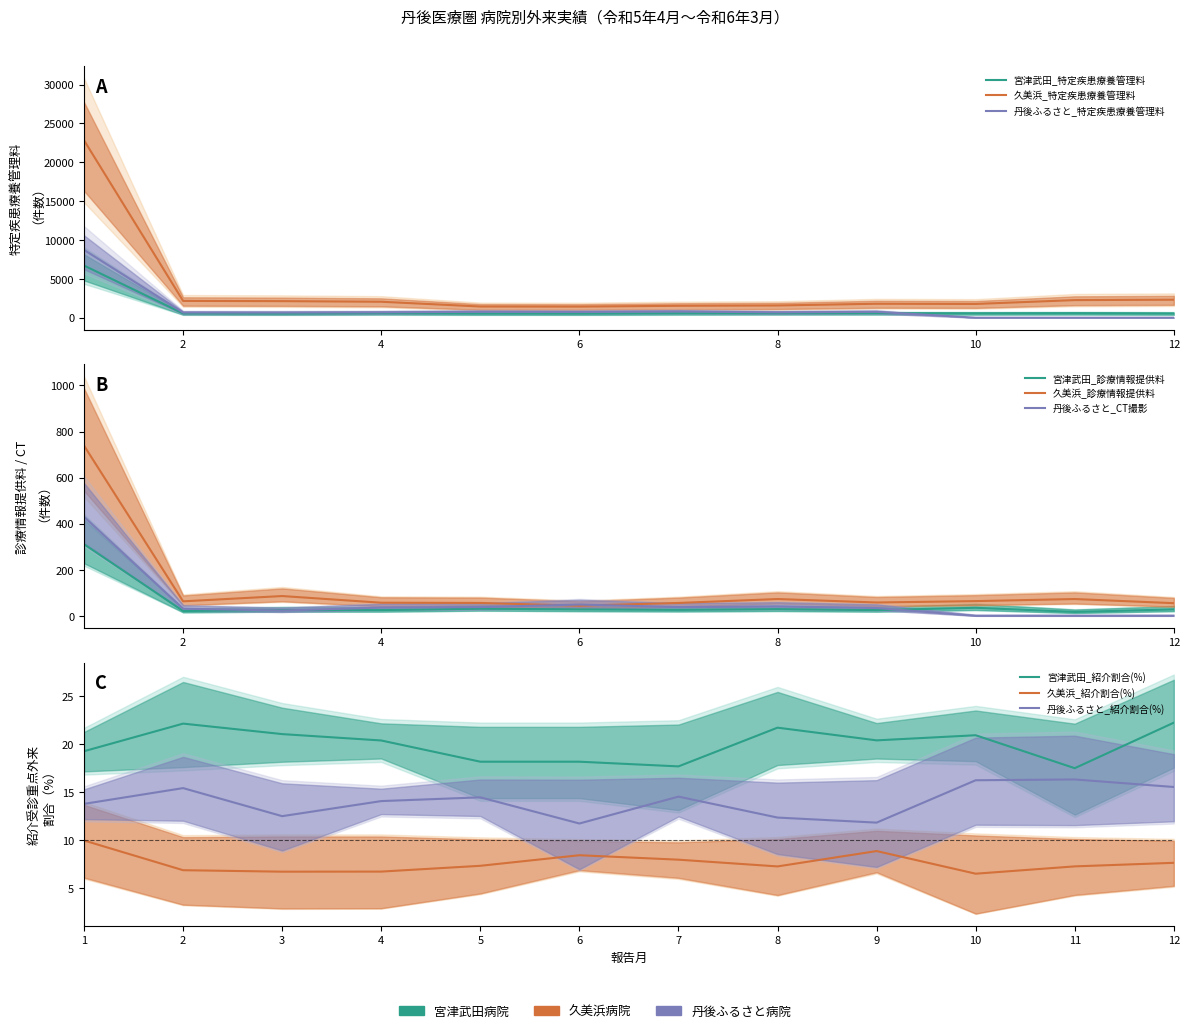

At which category does 宮津武田病院_診療情報提供 reach its first local valley?

2